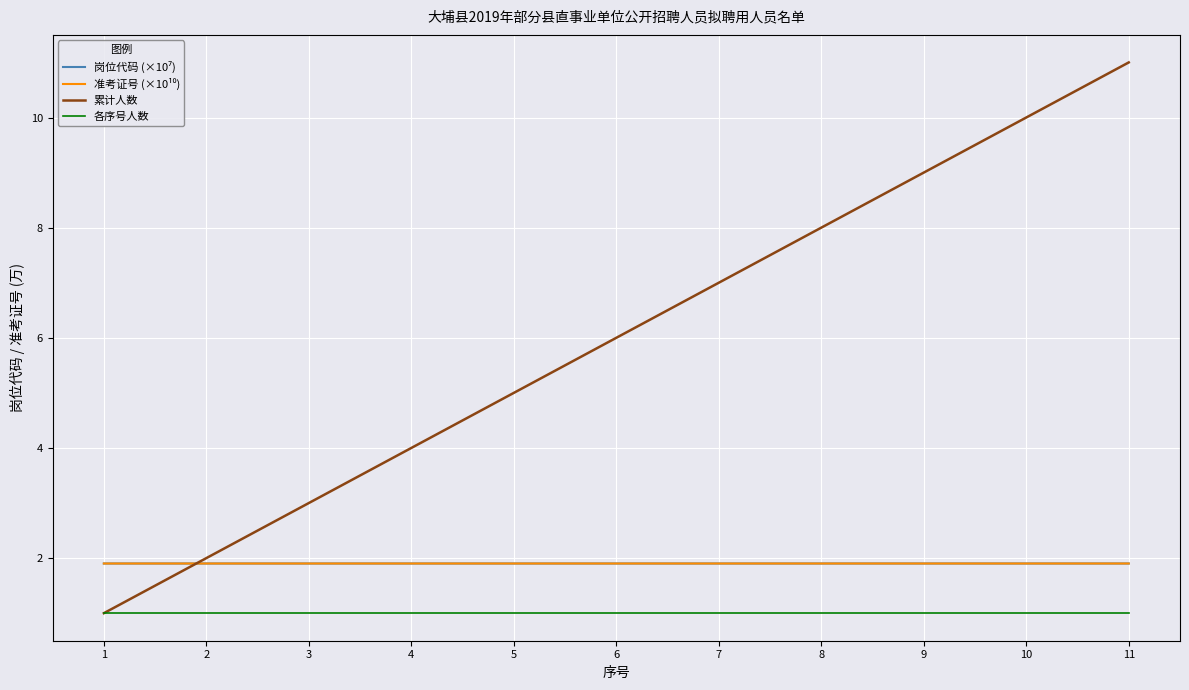

Where is 累计人数 nearest to the value 6?

6